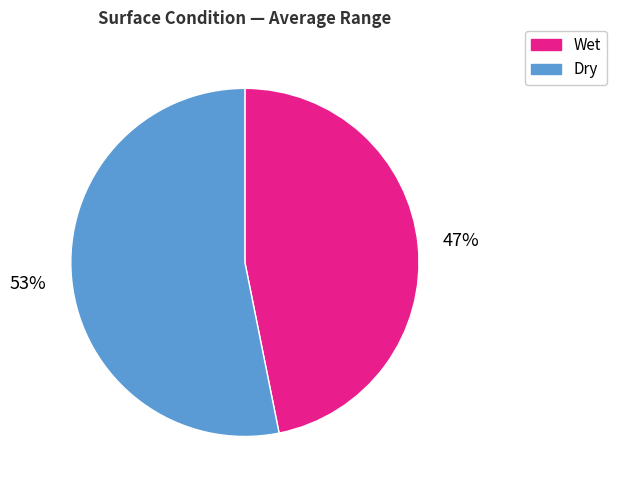

Between Dry and Wet, which is larger?

Dry